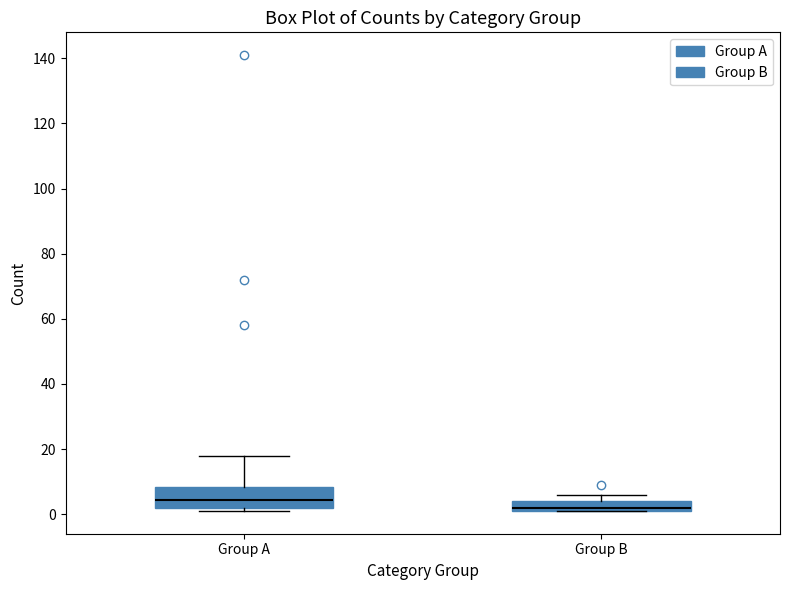

Where is the lower edge of the box for Group B on the y-axis? The values are not printed on the chart, so give them approximately, as read against the axis.

2